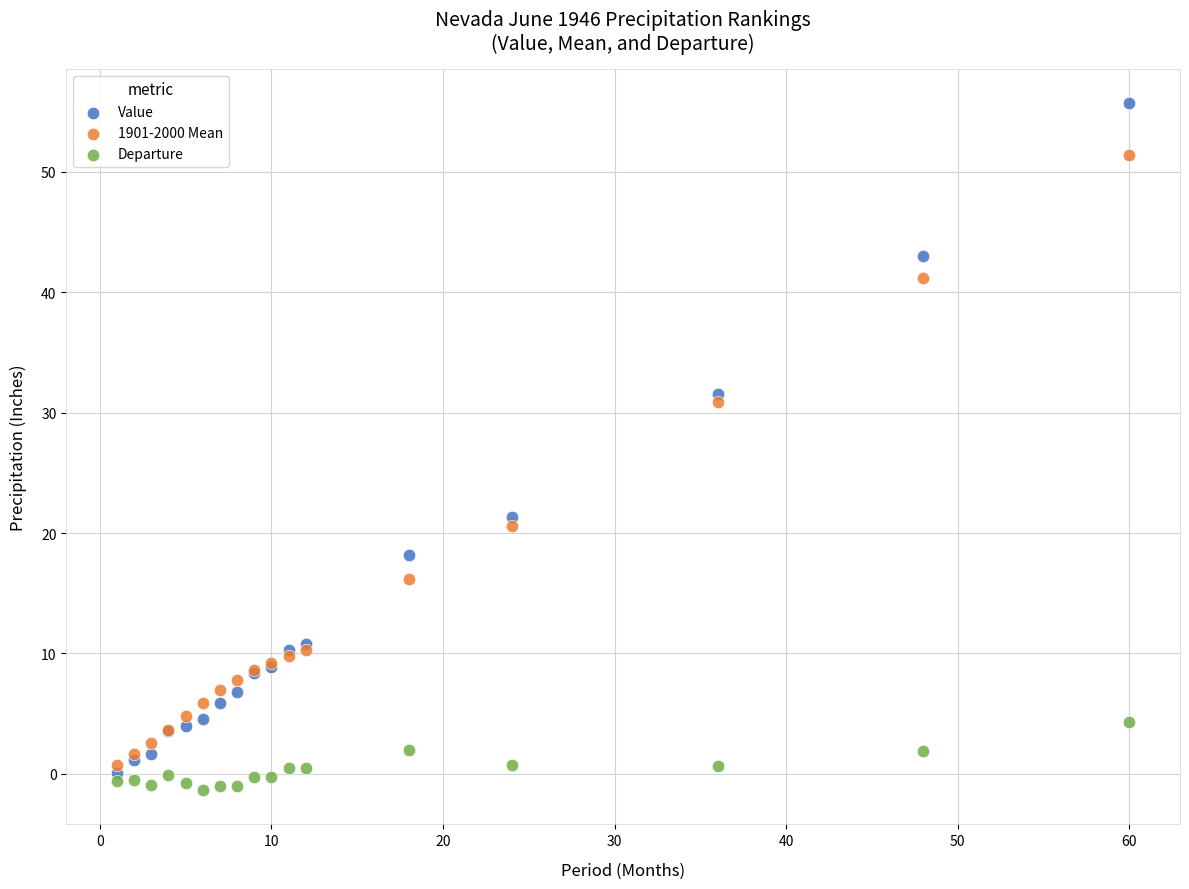

What are all the series names shown in the legend?

Value, 1901-2000 Mean, Departure